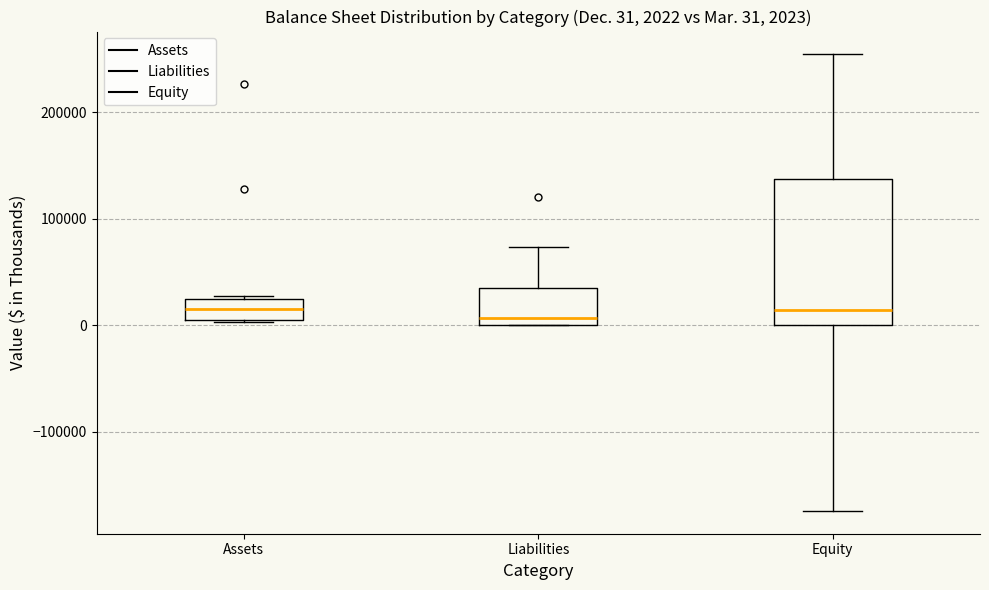

Comparing the boxes themselves (not the whiskers), which one is the tallest?

Equity